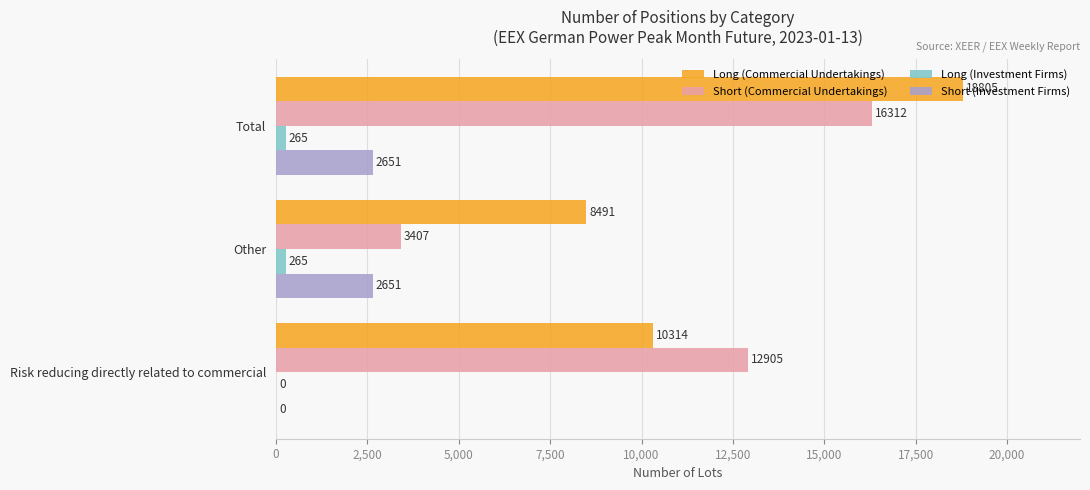

What are all the series names shown in the legend?

Long (Commercial Undertakings), Short (Commercial Undertakings), Long (Investment Firms), Short (Investment Firms)